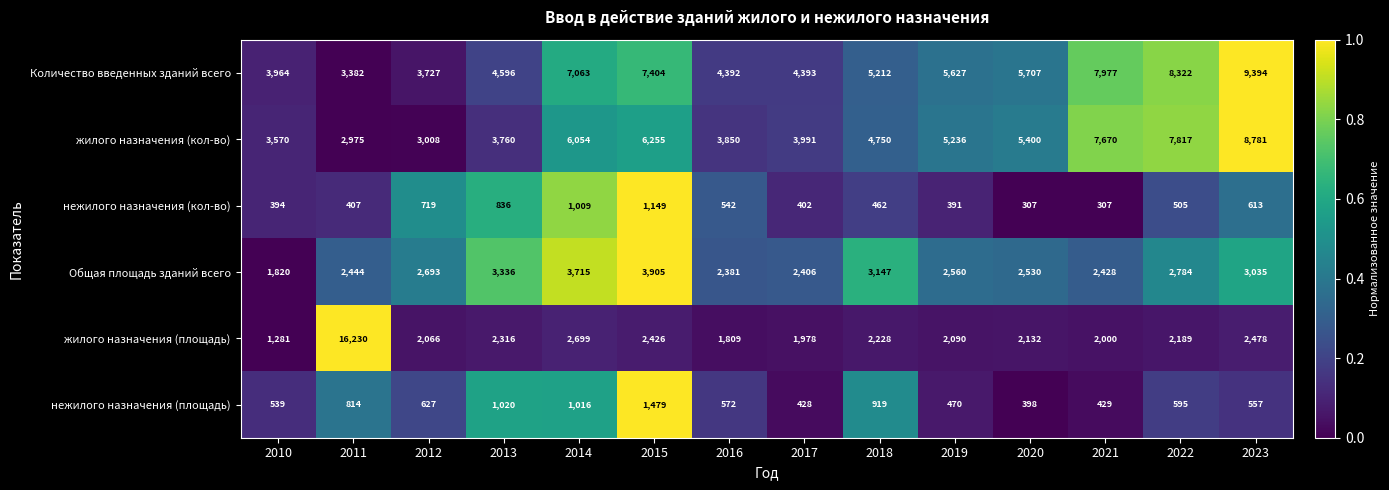

Which series has the largest total across all categories?

Количество введенных зданий всего